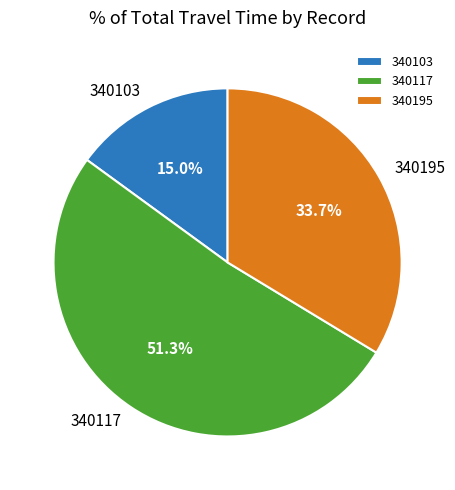

Which slice is the largest?

340117